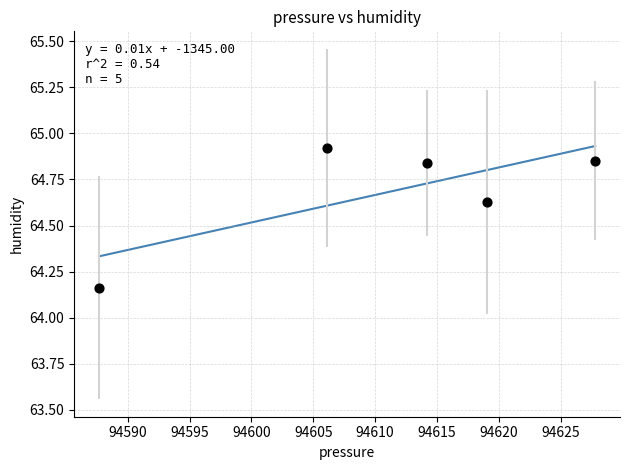

What is the range of X values (max minus min)?

40.1